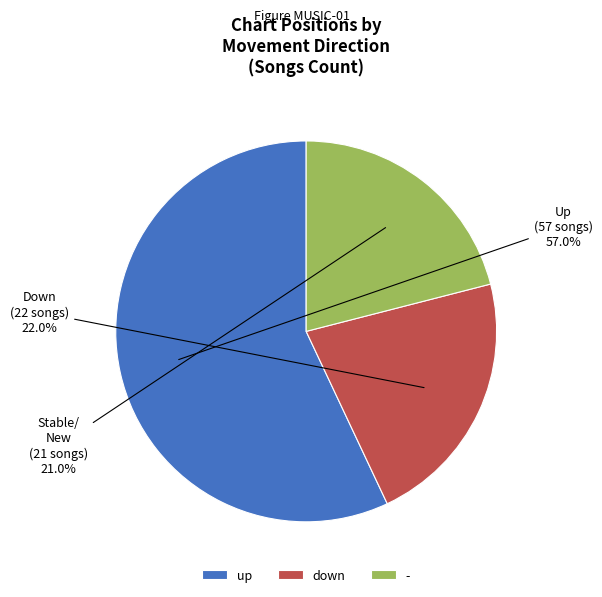

How many segments does this pie chart have?

3